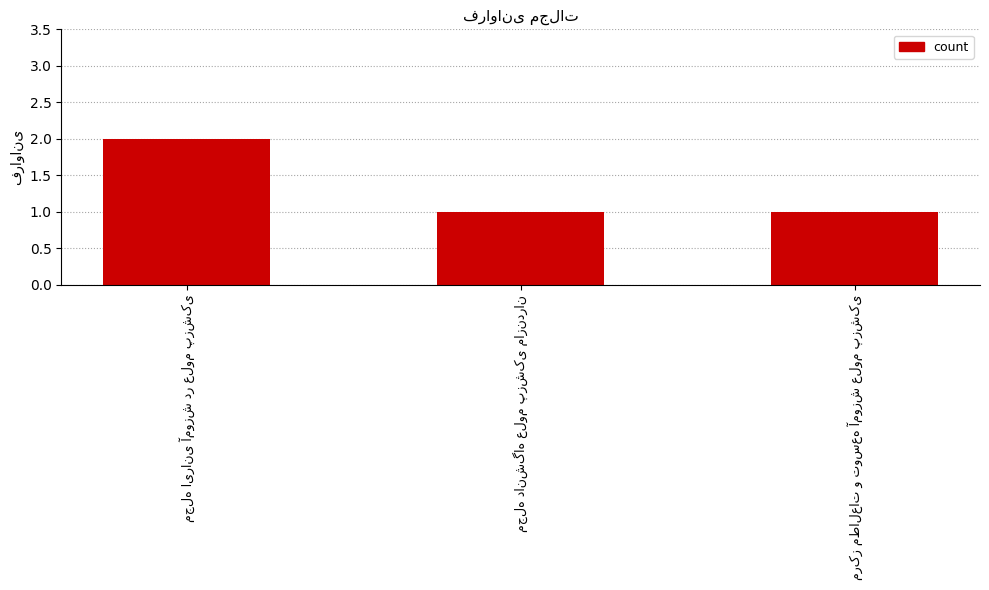

What is the sum of all values?

4